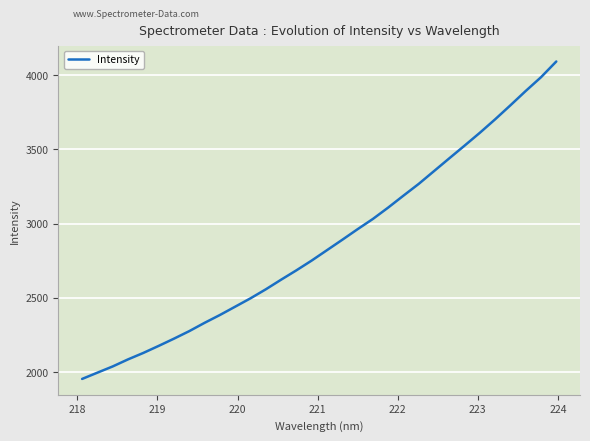

What is the sum of all values?

91840.4